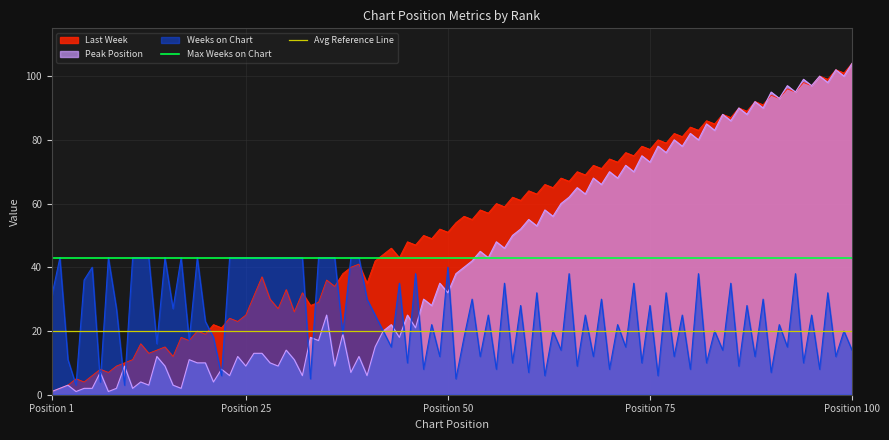

Does the chart have visible grid lines?

Yes